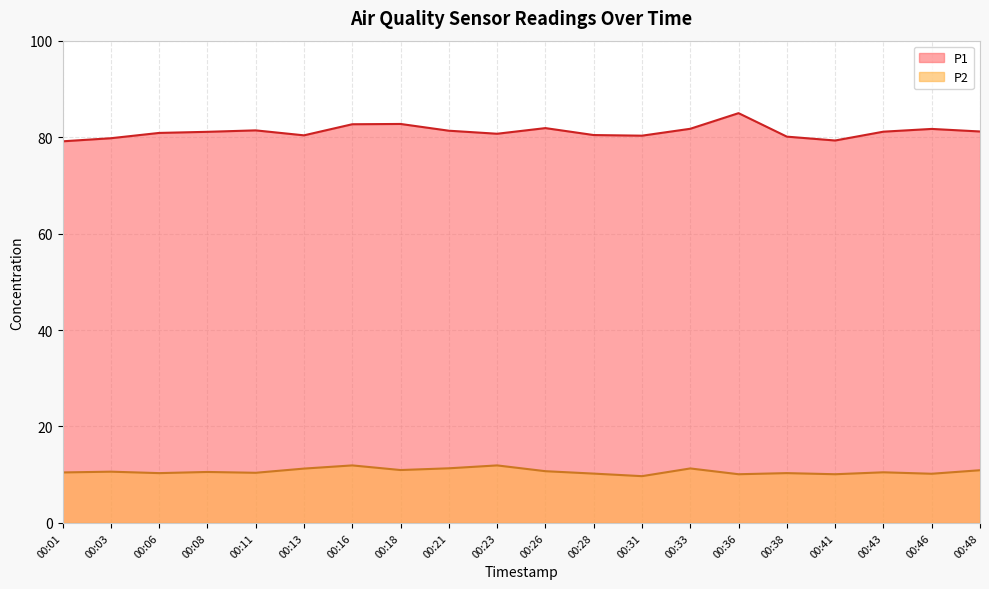

What is the spread (max minus min) of values at 00:31?

70.6